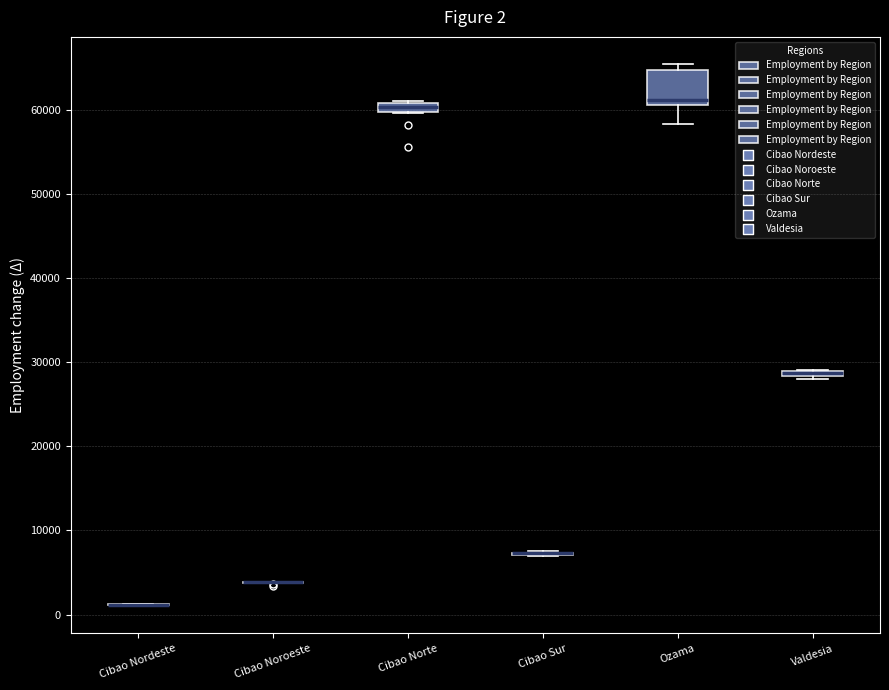

Comparing the boxes themselves (not the whiskers), which one is the tallest?

Ozama